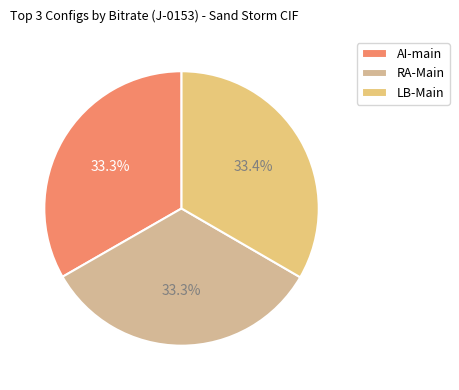

To the nearest percent, what portion does AI-main represent?

33%